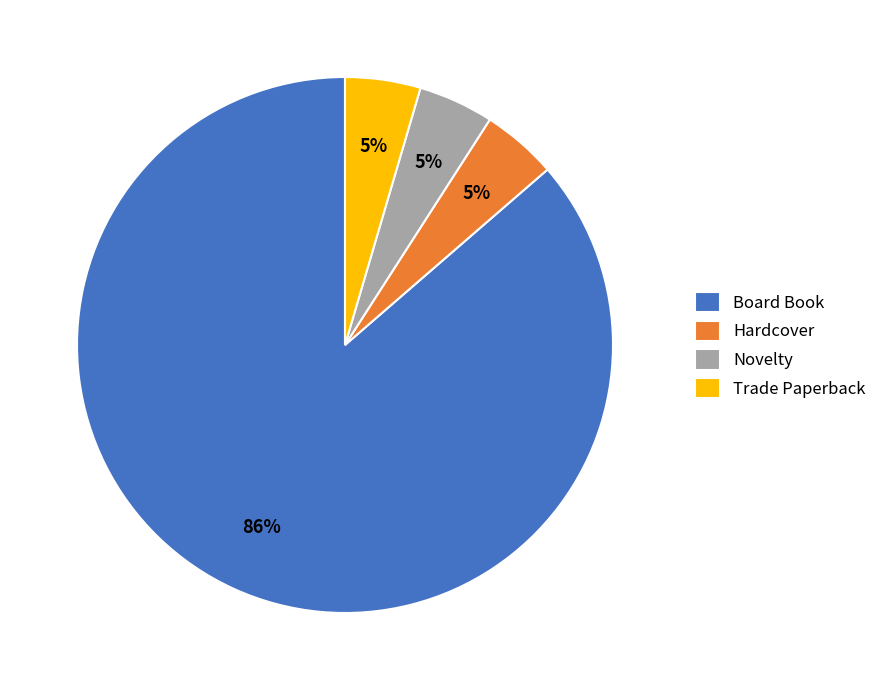

True or false: Board Book accounts for 98% of the total.

False